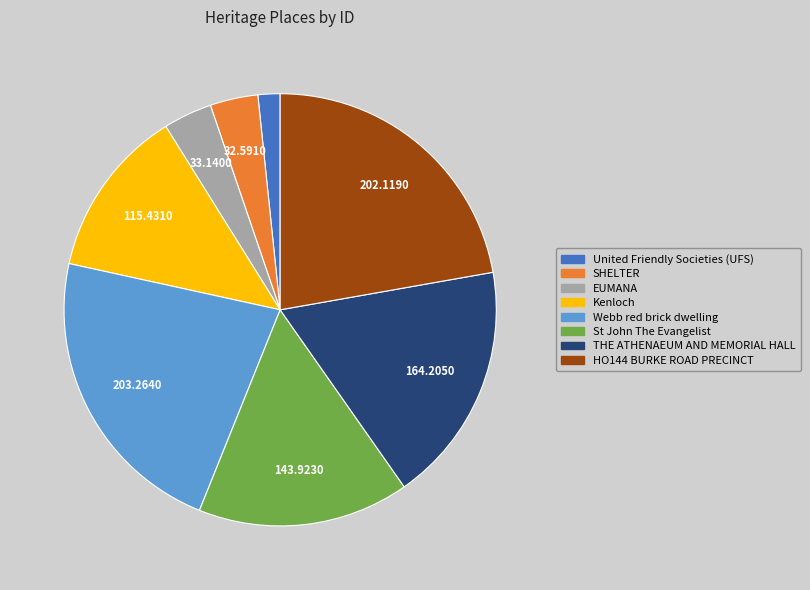

Between United Friendly Societies (UFS) and SHELTER, which is larger?

SHELTER